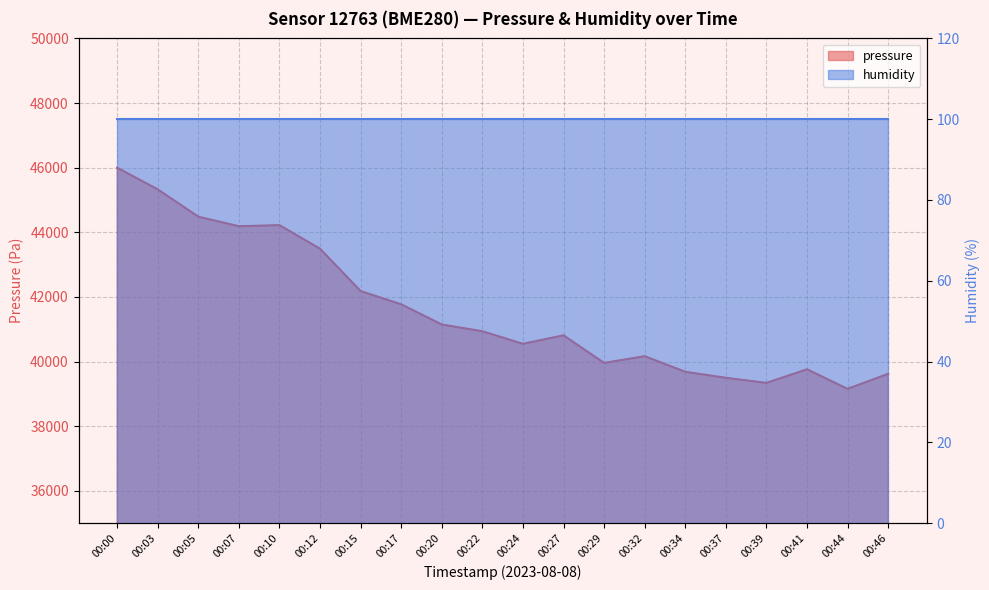

The value at 00:29 is 39959.4. True or false?

True